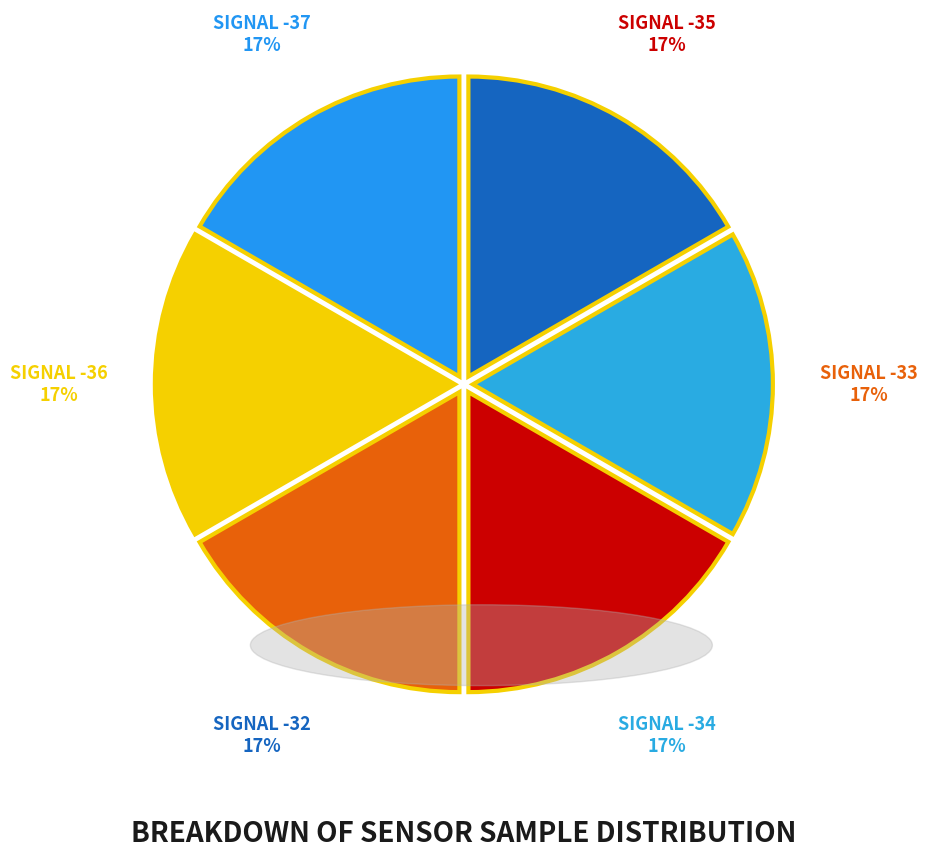

How many segments does this pie chart have?

6